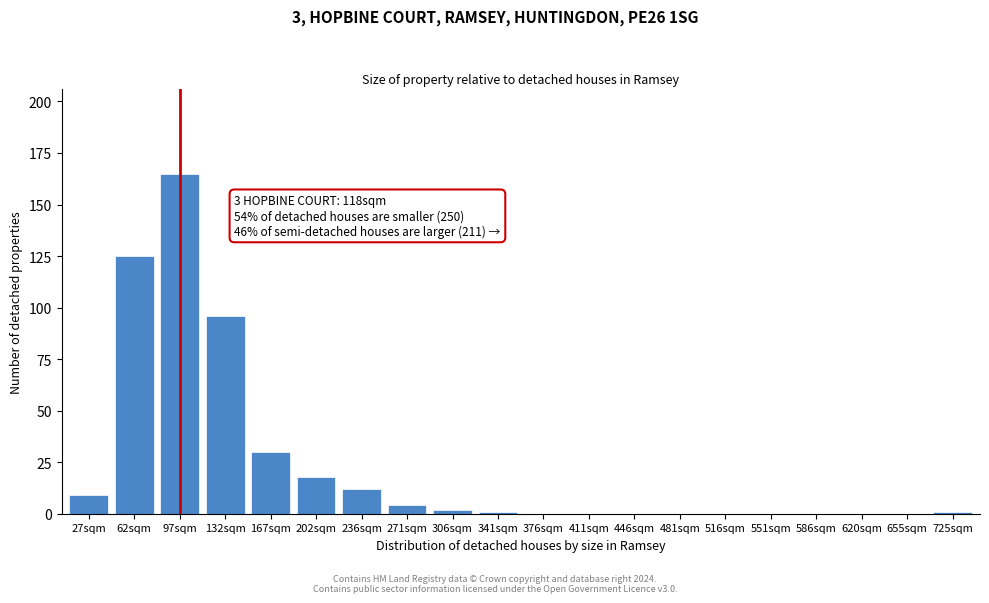

Reading left to right, list all the values displayed in this chart.

27sqm=9	62sqm=125	97sqm=165	132sqm=96	167sqm=30	202sqm=18	236sqm=12	271sqm=4	306sqm=2	341sqm=1	376sqm=0	411sqm=0	446sqm=0	481sqm=0	516sqm=0	551sqm=0	586sqm=0	620sqm=0	655sqm=0	725sqm=1